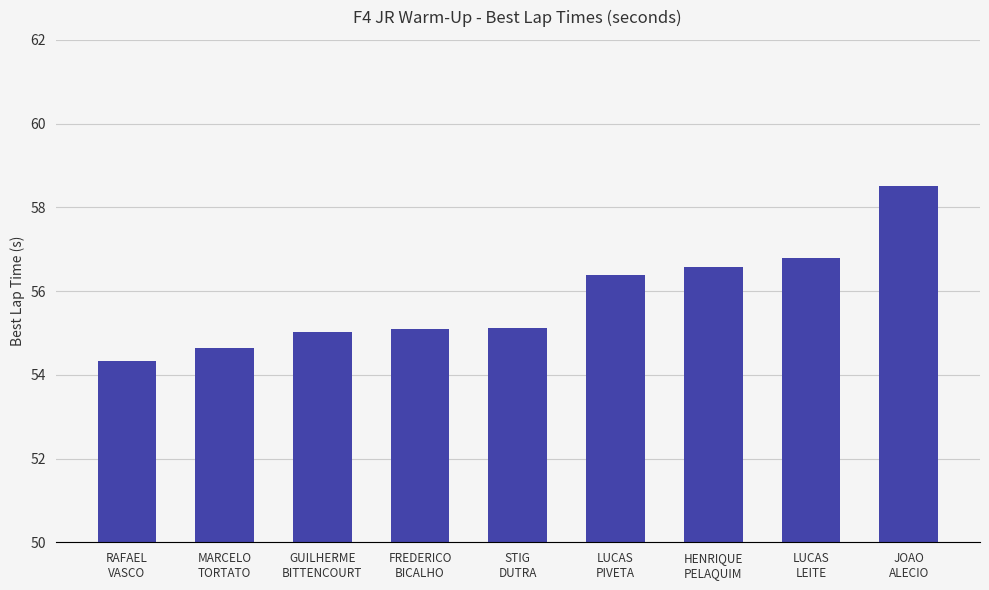

At which category does the chart reach its peak across all series?

JOAO
ALECIO